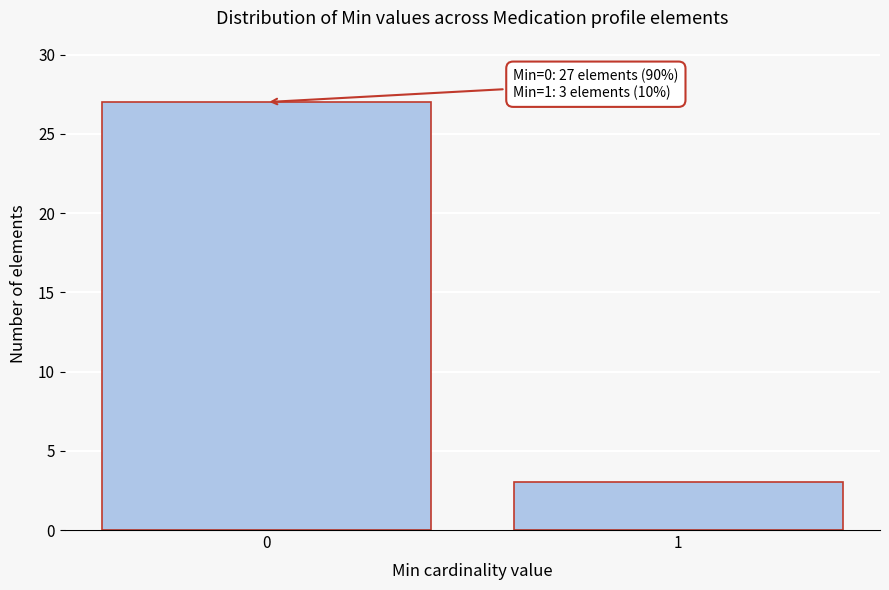

Reading left to right, extract all data points from this chart.

27	3